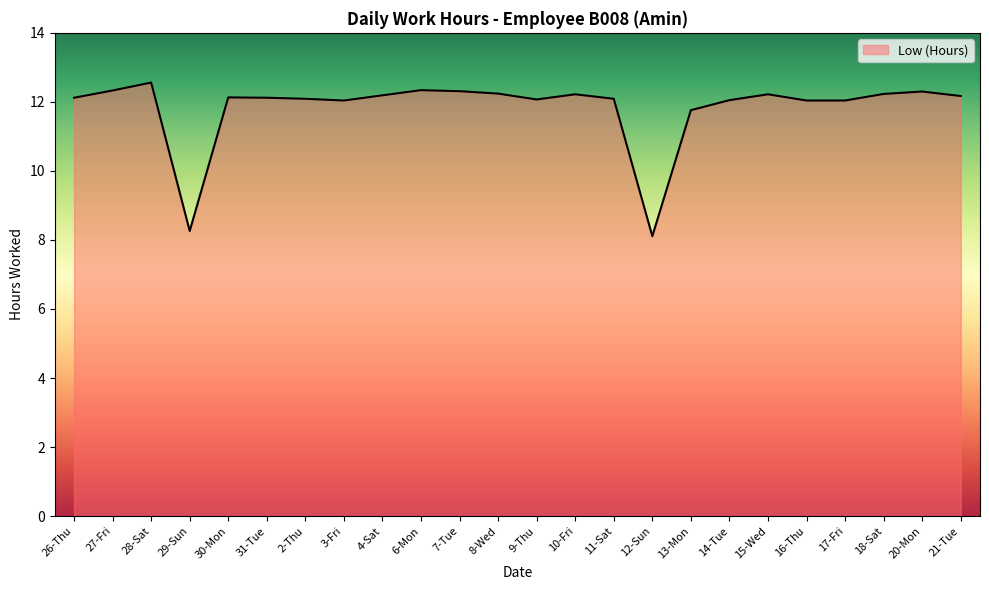

What is the ratio of the value at 30-Mon to the value at 28-Sat?

1.0